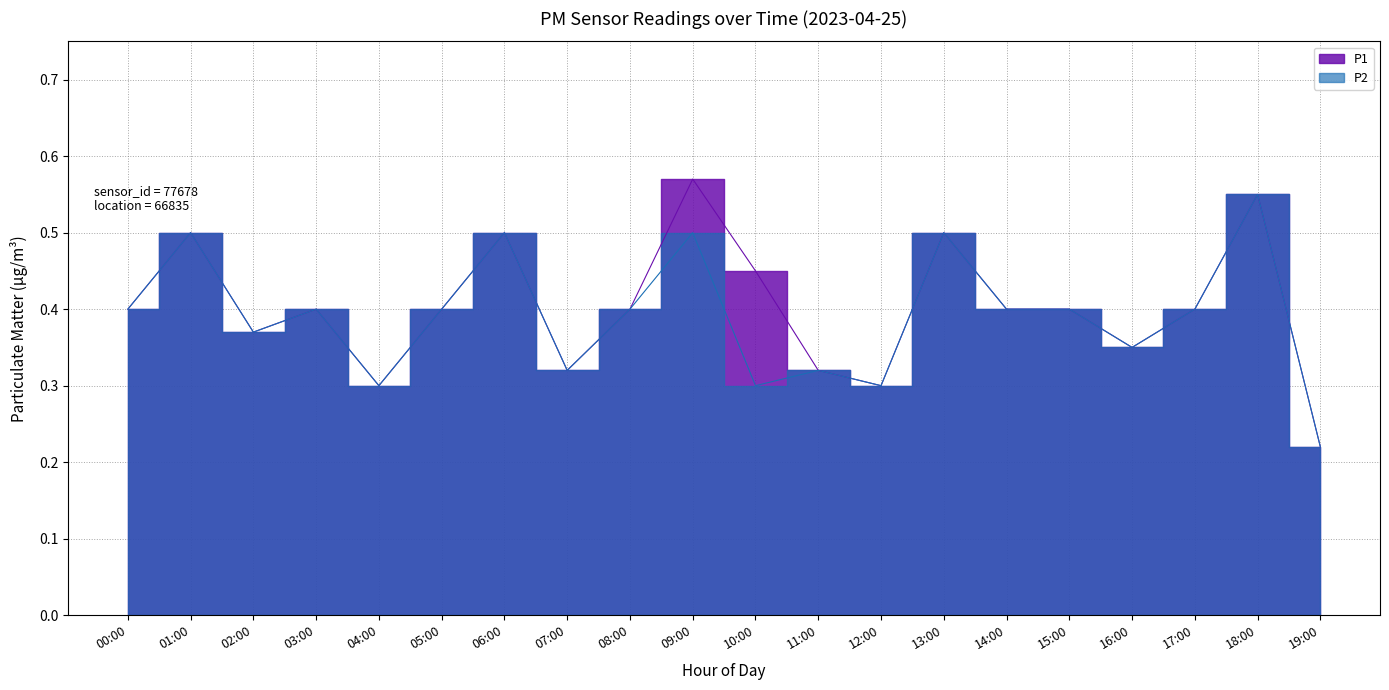

True or false: P2 and P1 intersect in this chart.

False